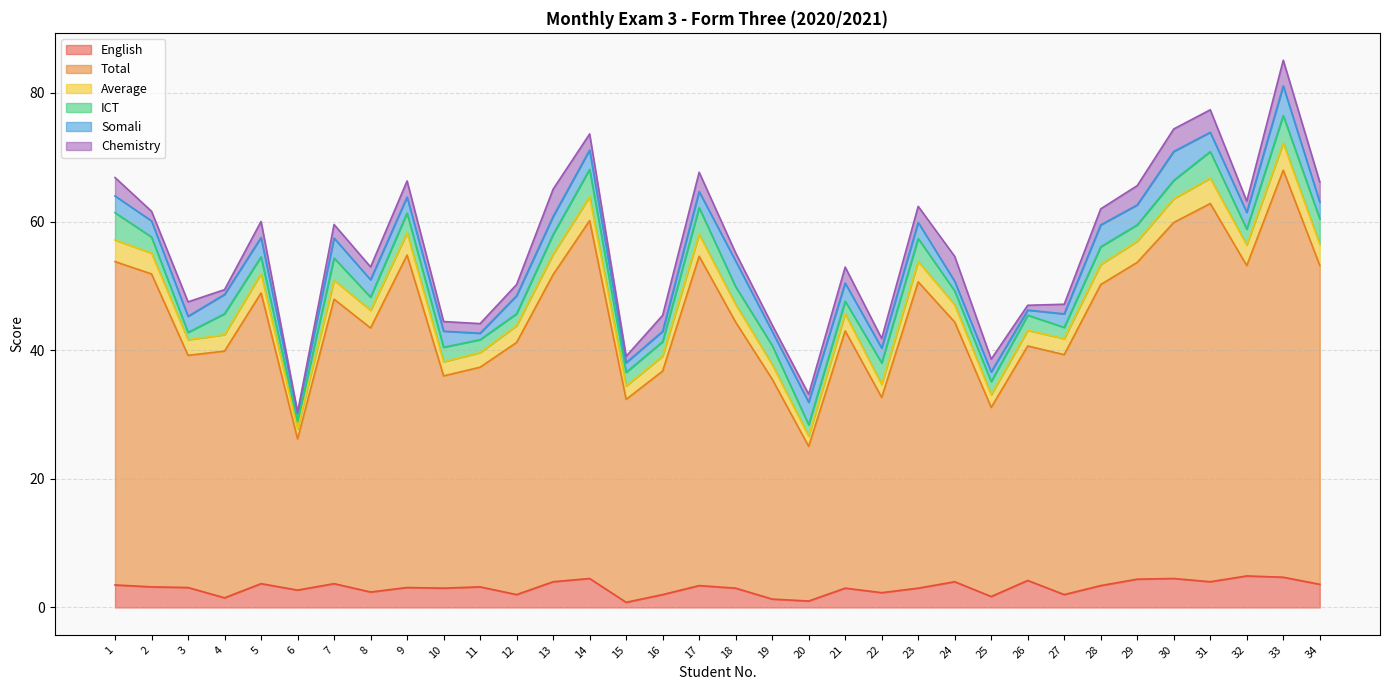

Which series has the largest range (max minus min)?

Total